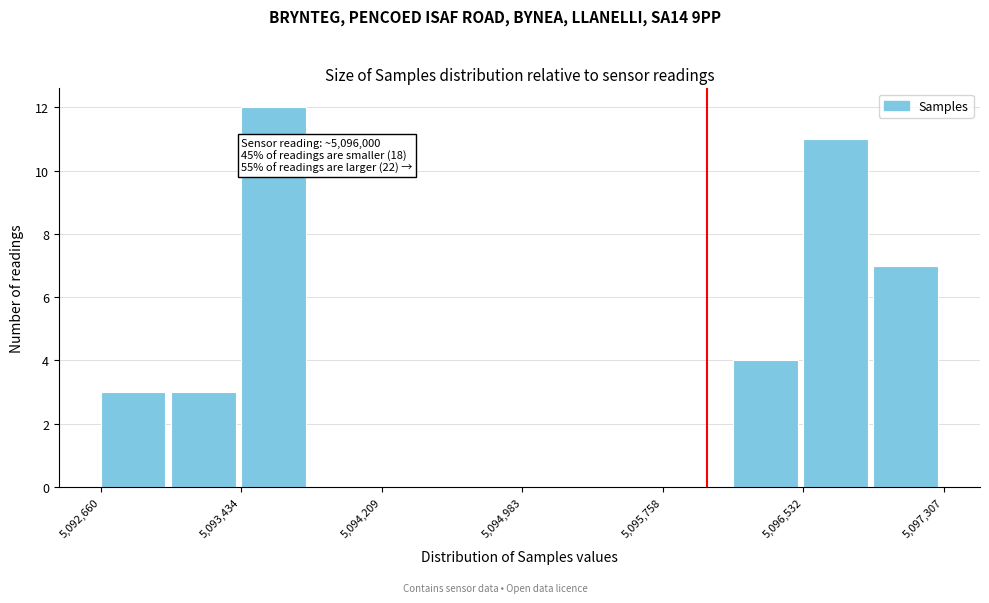

Around what value on the x-axis is the tallest bar? Give the approximate position of its centre, as read against the axis.

5093600